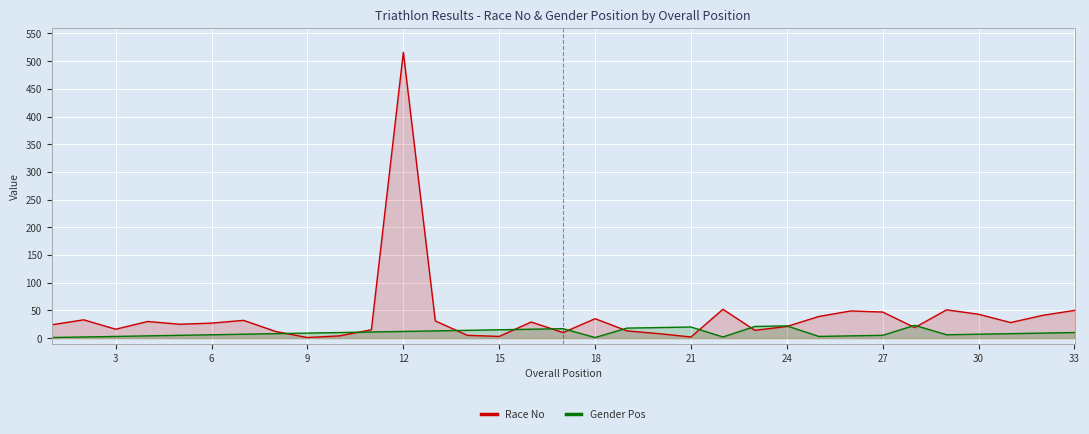

Is it true that Gender Pos equals 20 at 21?

True